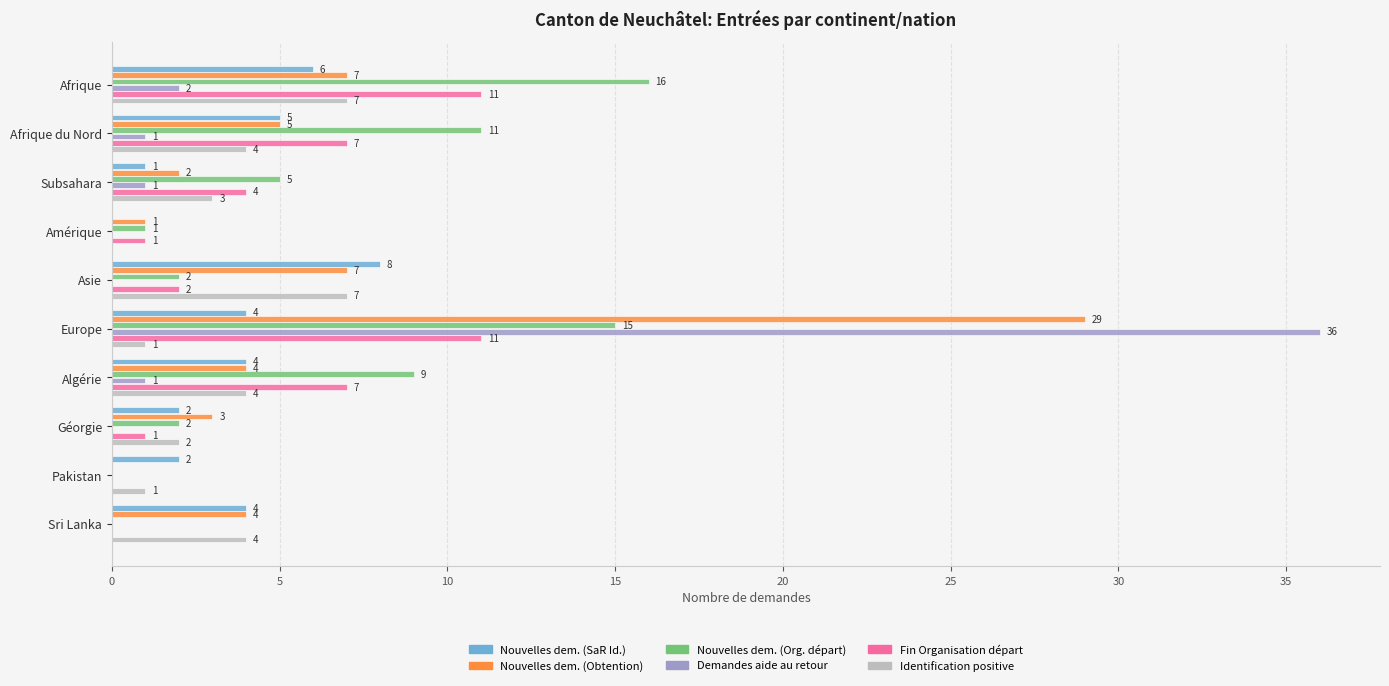

At which category is the sum across all series the highest?

Europe